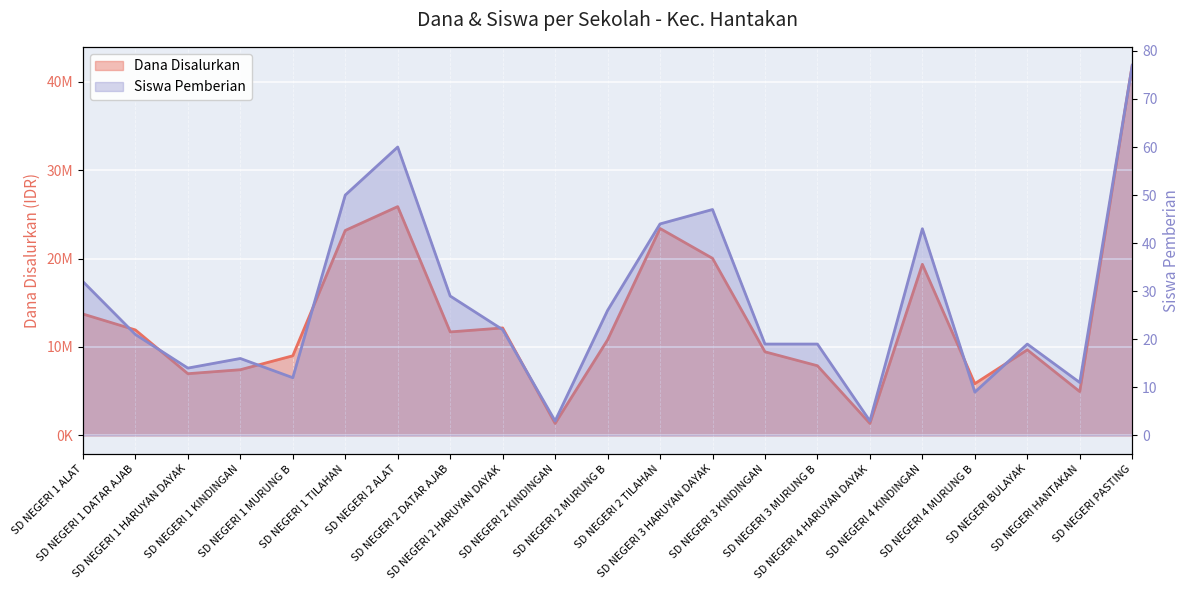

What is the highest value of the Siswa Pemberian series?

77